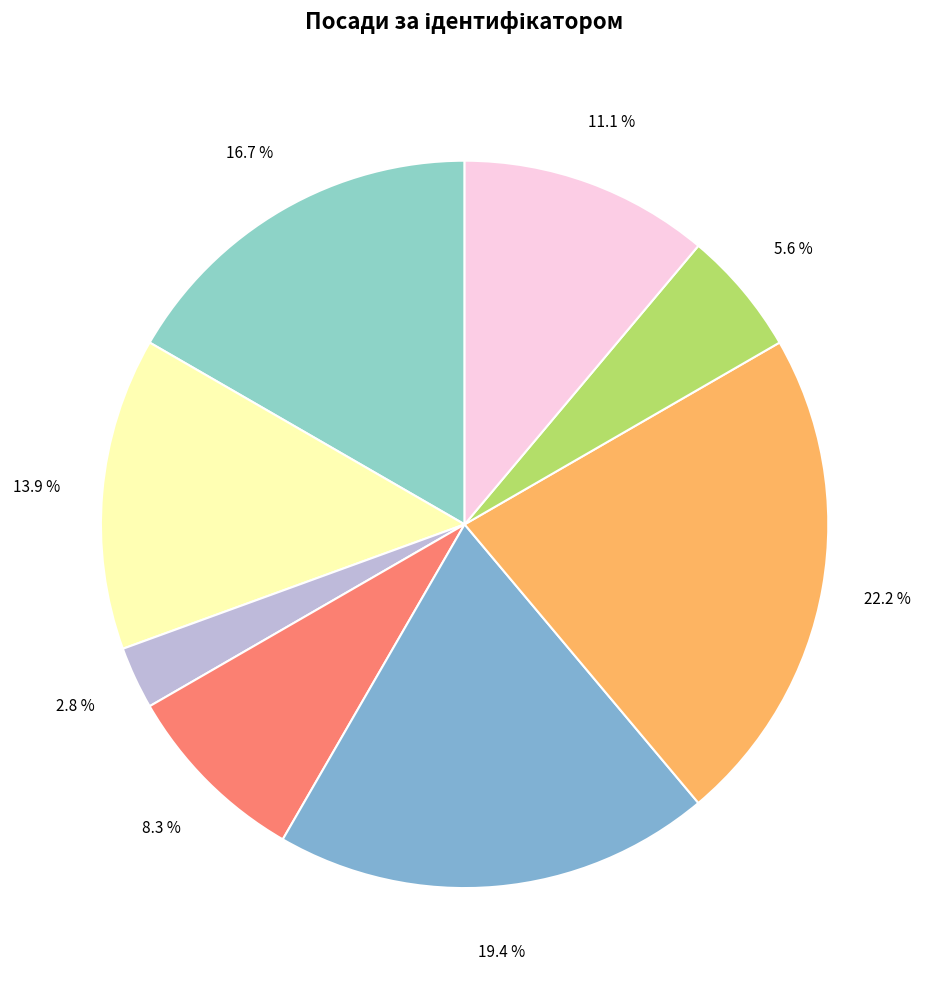

Count the number of slices in the pie.

8